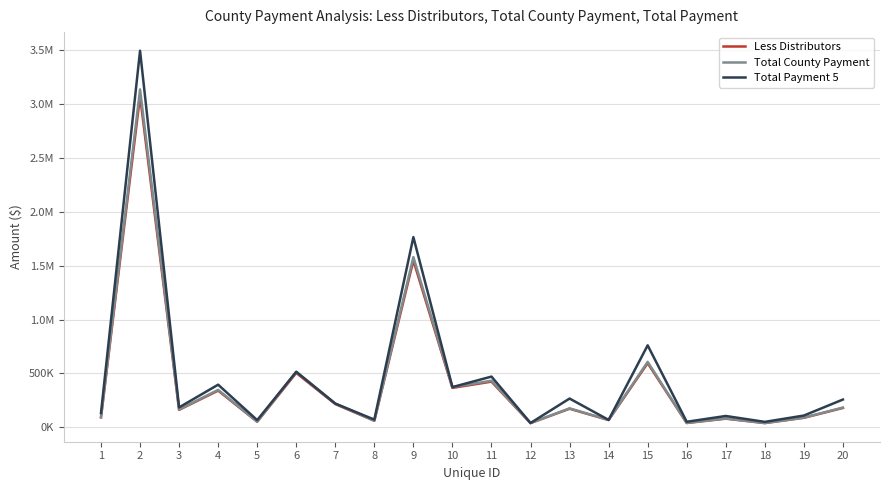

Which series has the widest spread of values?

Total Payment 5